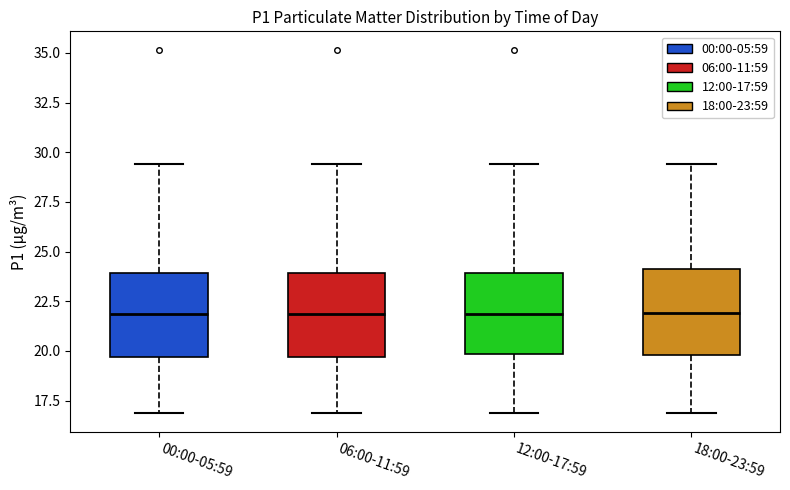

Reading left to right, read every box against the y-axis: the position of its median line, the range the box covers, and the ends of its whiskers. The values are not printed on the chart, so give them approximately, as read against the axis.

00:00-05:59: median 22.0, box 19.5 to 24.0, whiskers 17.0 to 29.5
06:00-11:59: median 22.0, box 19.5 to 24.0, whiskers 17.0 to 29.5
12:00-17:59: median 22.0, box 20.0 to 24.0, whiskers 17.0 to 29.5
18:00-23:59: median 22.0, box 20.0 to 24.0, whiskers 17.0 to 29.5